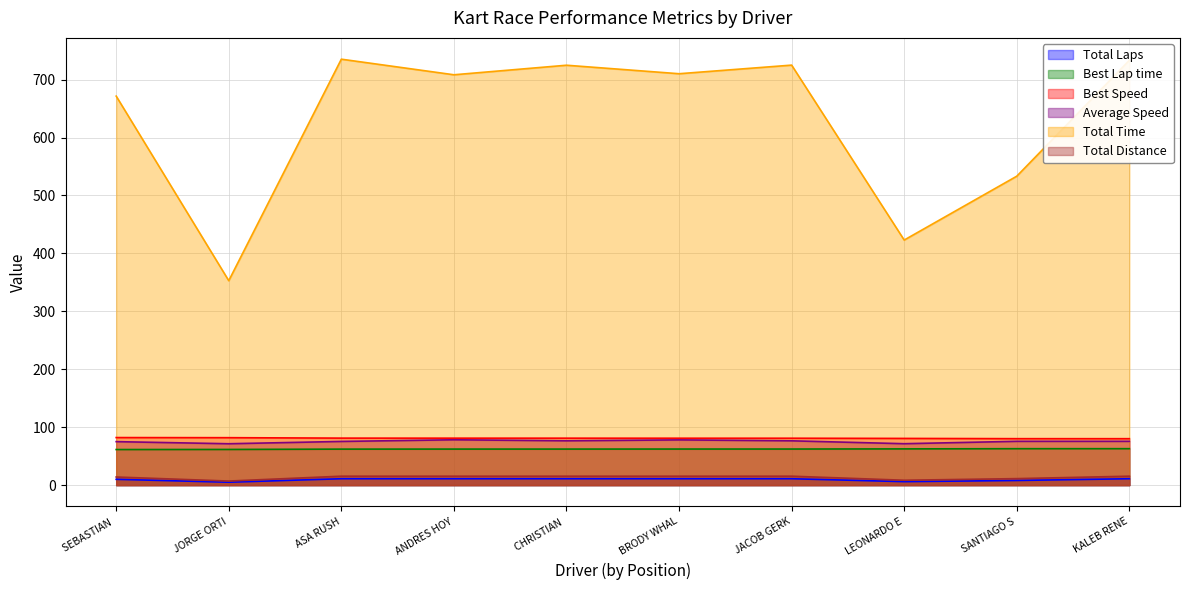

At which category is the sum across all series the highest?

ASA RUSH